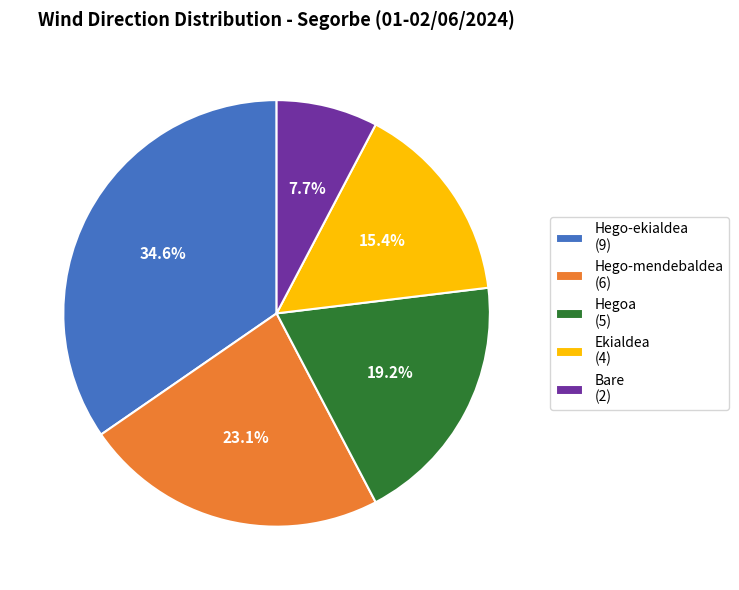

To the nearest percent, what percentage of the pie is Hego-ekialdea?

35%